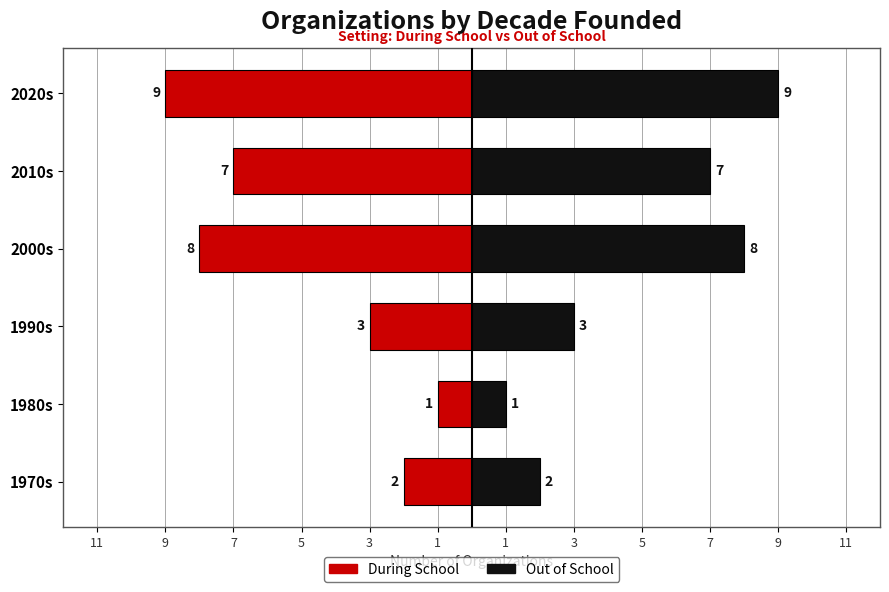

How many distinct data groups are displayed?

2